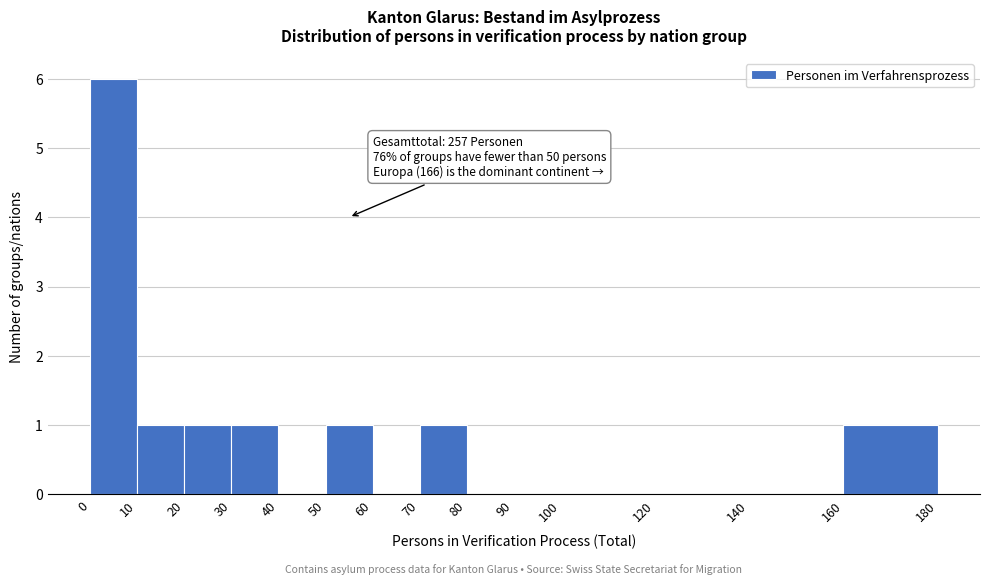

Over which range of the x-axis is the bar tallest?

0 to 10